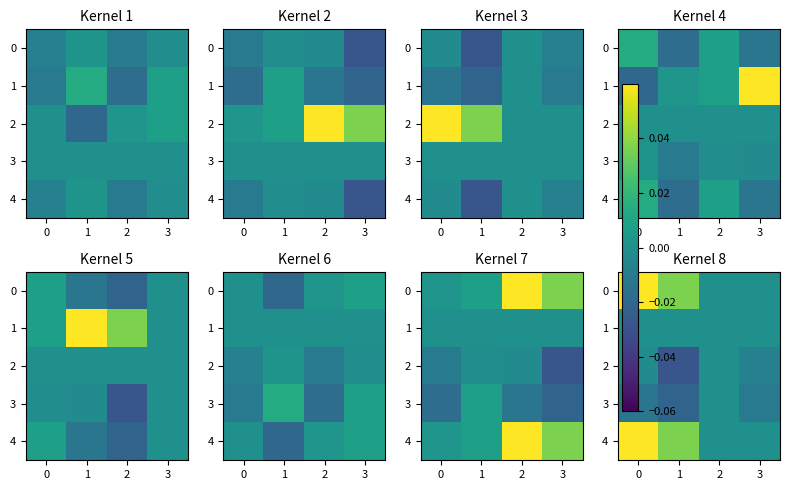

How many positive values does the row_4 series have?

2